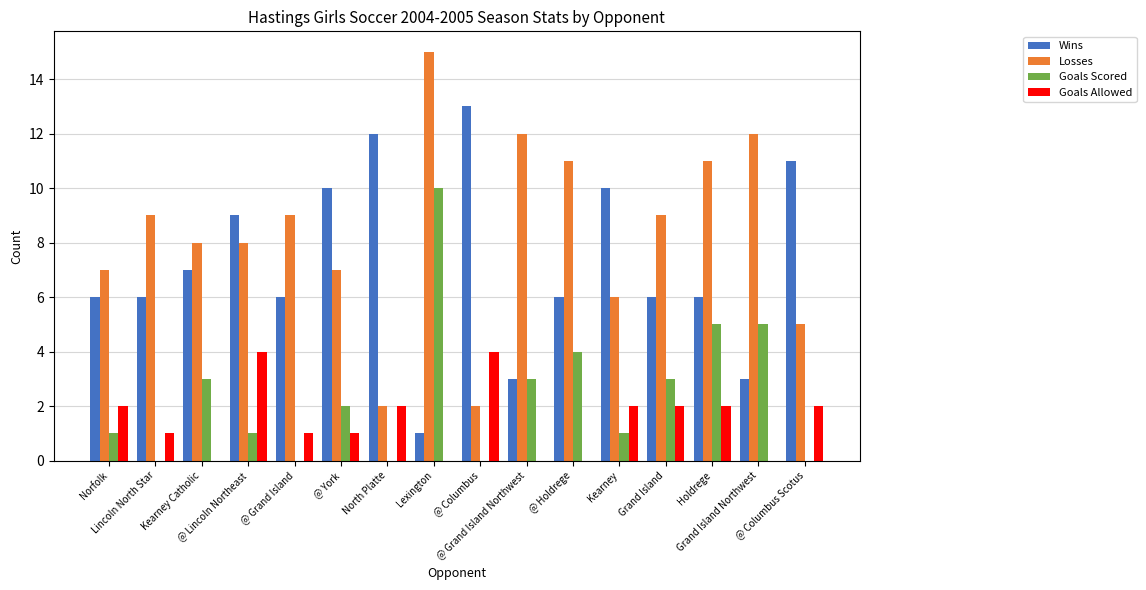

What is the greatest value displayed?

15